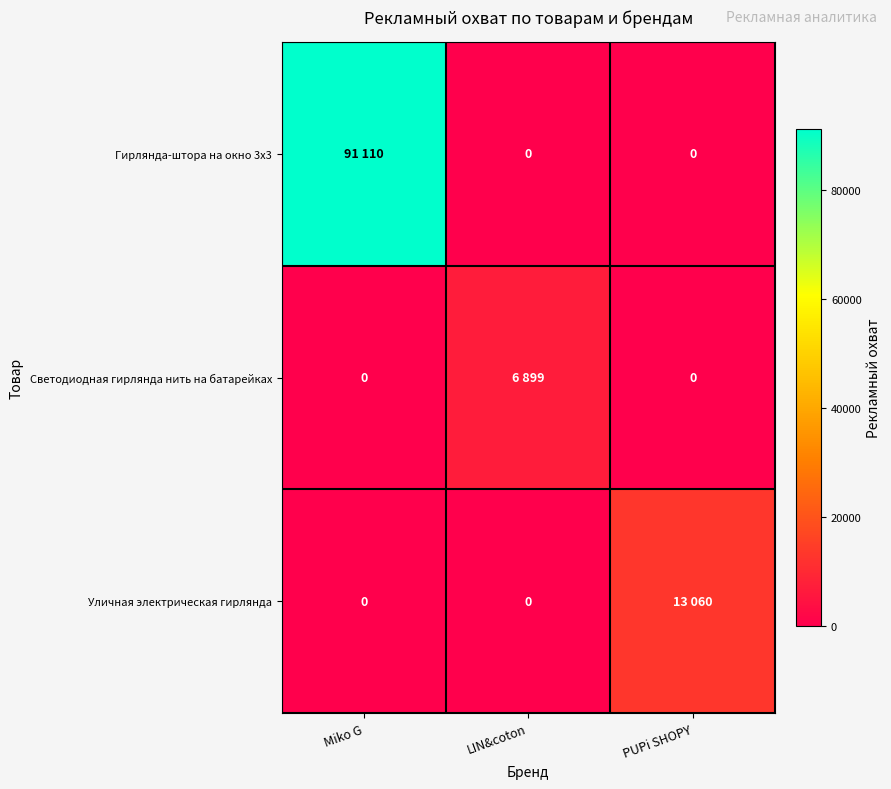

Is it true that Уличная электрическая гирлянда equals -6824 at Miko G?

False